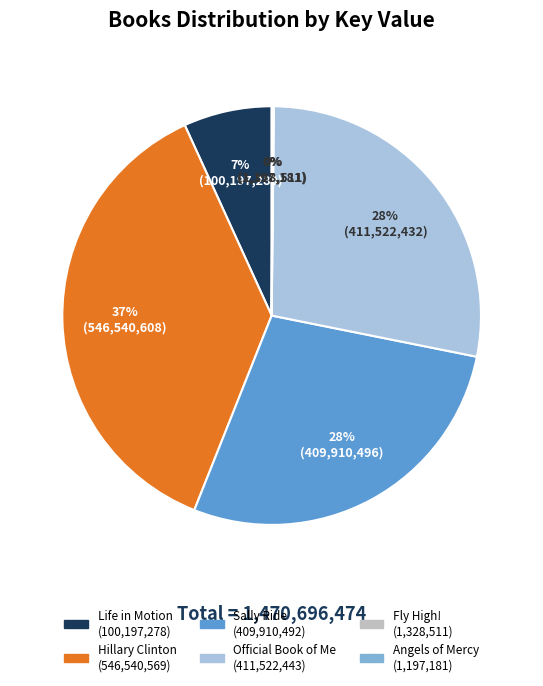

The Hillary Clinton slice represents 37% of the pie. True or false?

True